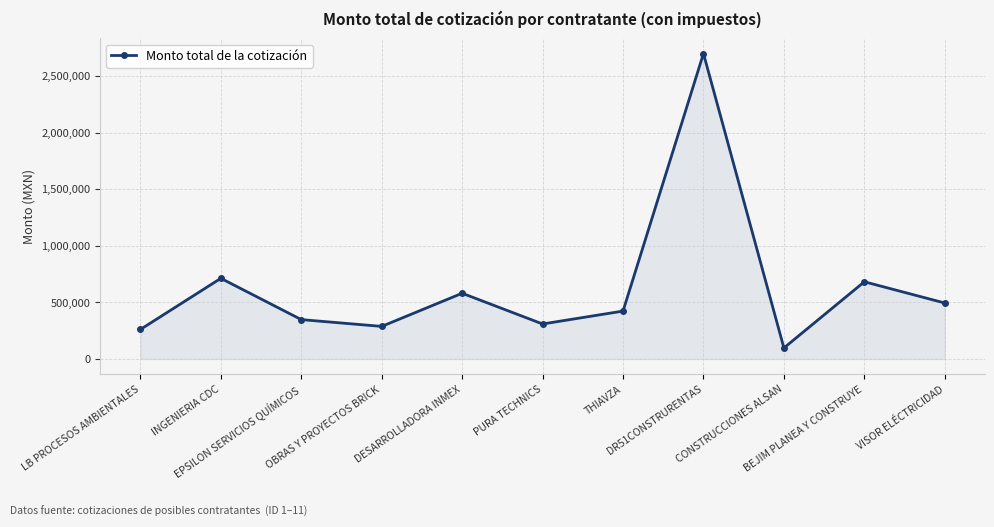

How many points are lower than both their immediate neighbors (excluding endpoints)?

3